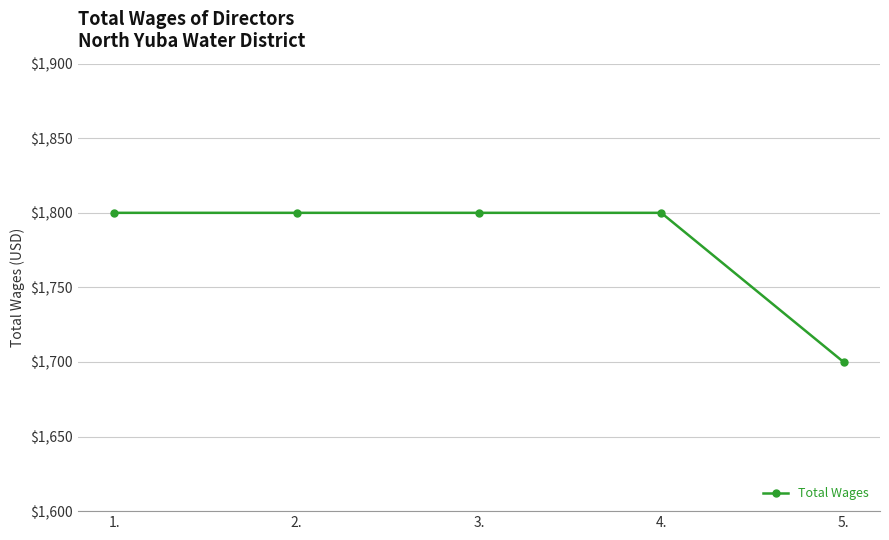

What is the ratio of the value at 3. to the value at 2.?

1.0